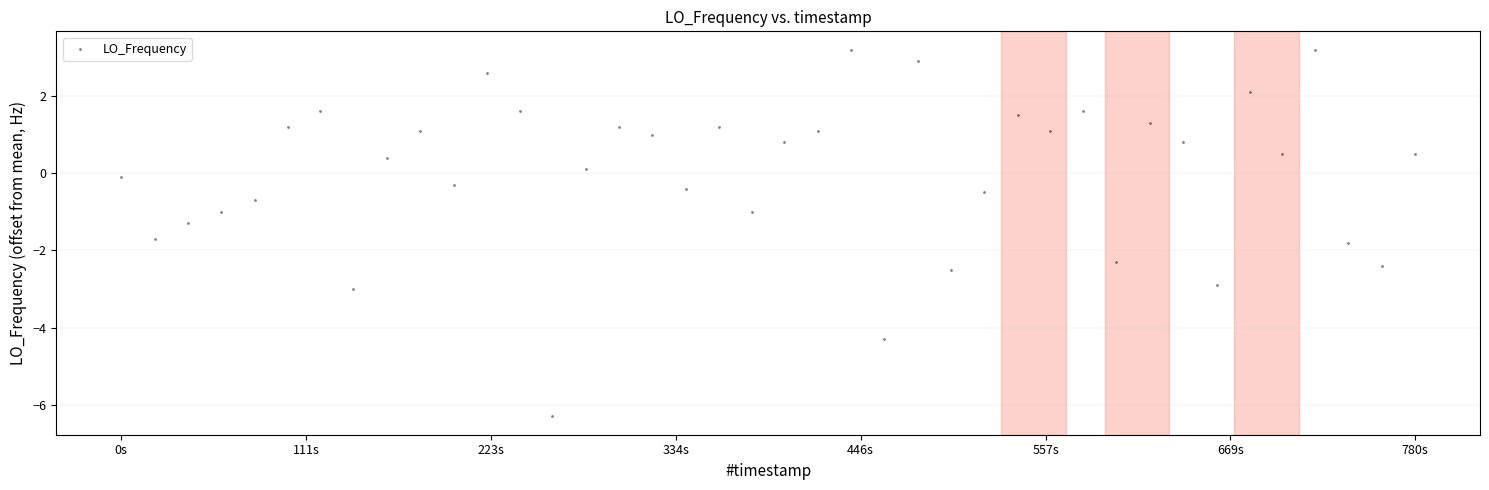

What is the range of X values (max minus min)?

780.4